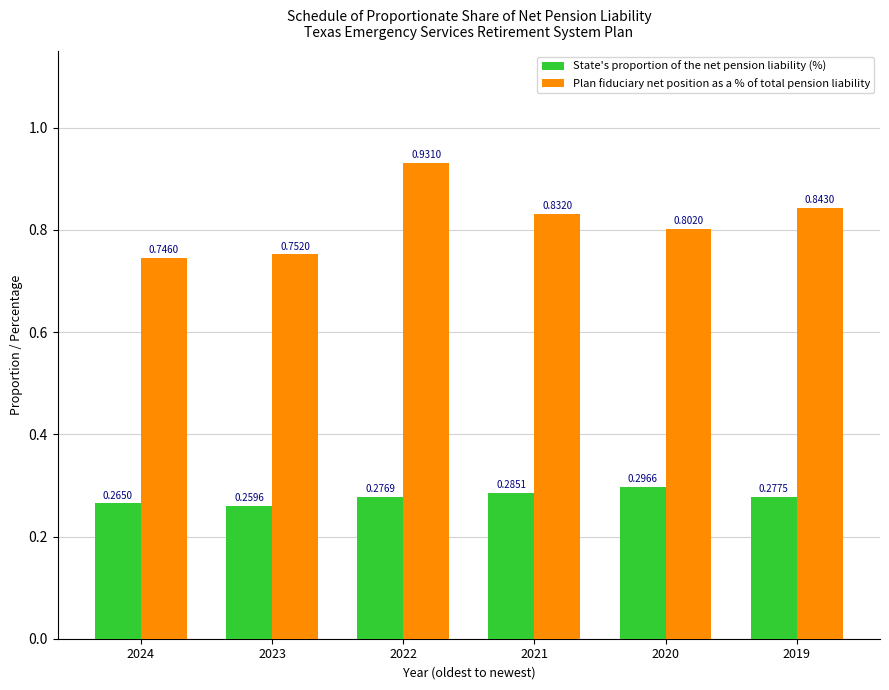

List the labels in order of State's proportion of the net pension liability (%) value, smallest first.

2023, 2024, 2022, 2019, 2021, 2020